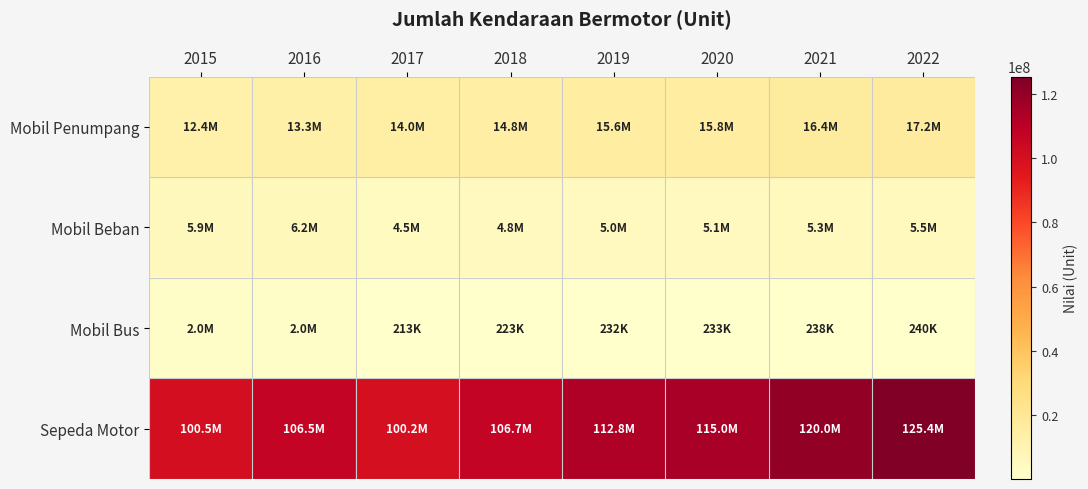

Reading right to left, list all the values displayed in this chart.

Mobil Penumpang: 2022=17202328	2021=16413348	2020=15797746	2019=15592419	2018=14830698	2017=13968202	2016=13278197	2015=12424358
Mobil Beban: 2022=5489679	2021=5299361	2020=5083405	2019=5021888	2018=4797254	2017=4540902	2016=6248771	2015=5907169
Mobil Bus: 2022=240067	2021=237566	2020=233261	2019=231569	2018=222872	2017=213359	2016=2003187	2015=1998032
Sepeda Motor: 2022=125383489	2021=120042298	2020=115023039	2019=112771136	2018=106657952	2017=100200245	2016=106538948	2015=100457355